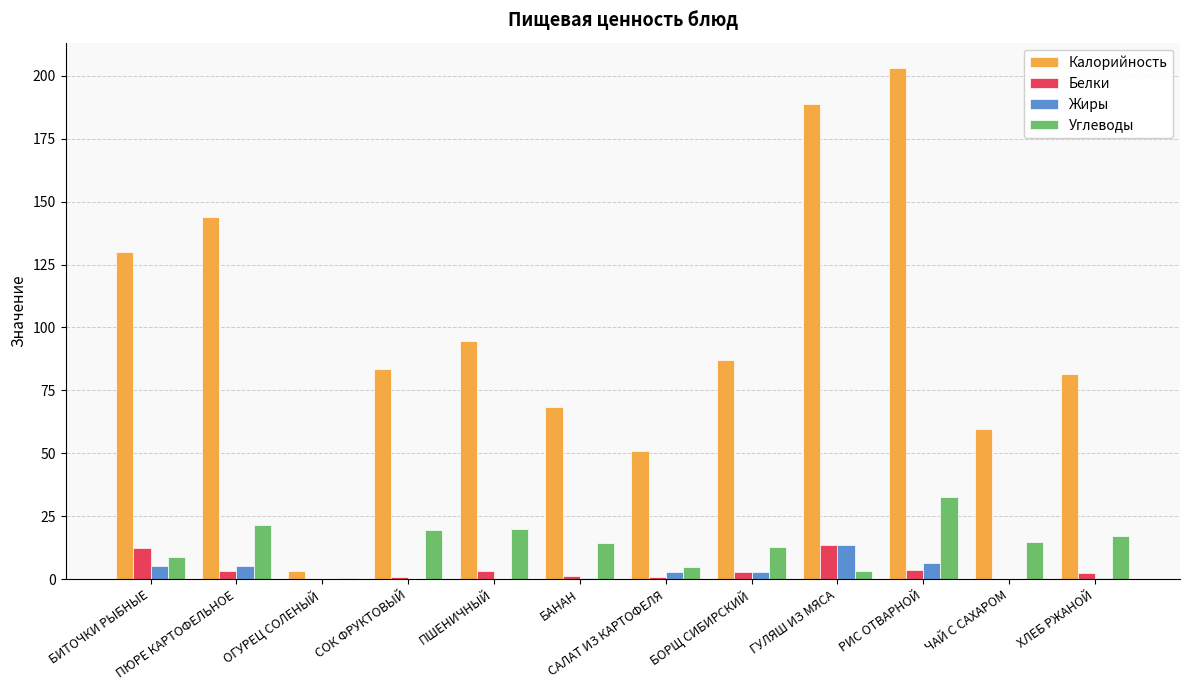

How many groups of bars are there?

12